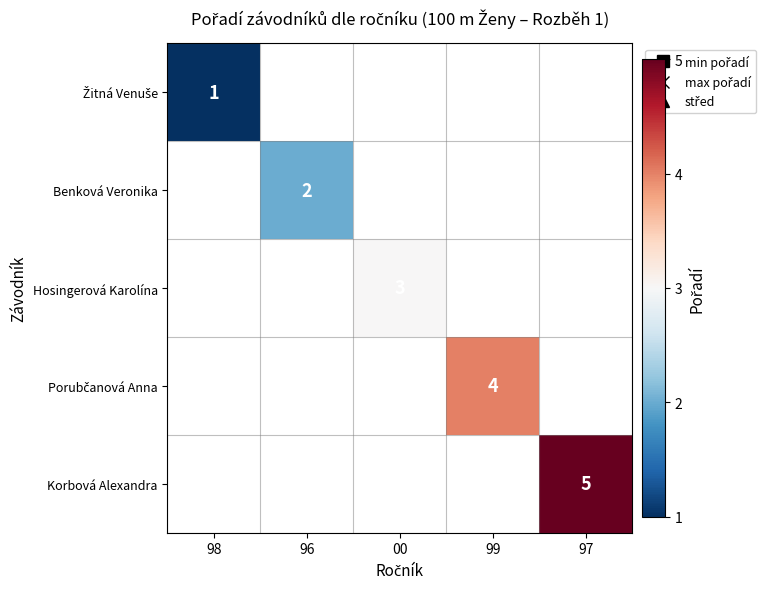

True or false: Benková Veronika has a value of 1 at 96.

False